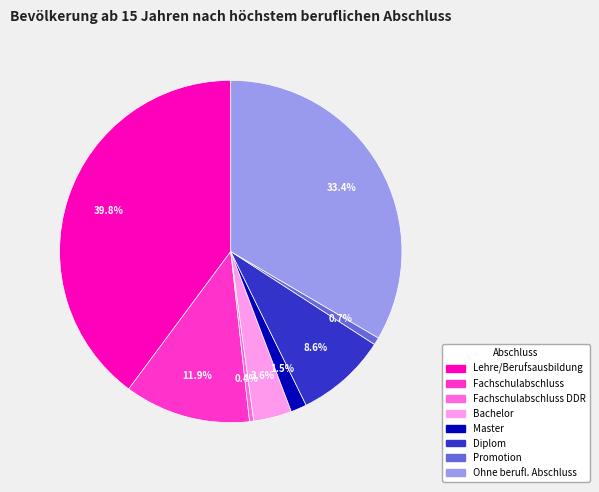

Does any single category account for the majority?

No